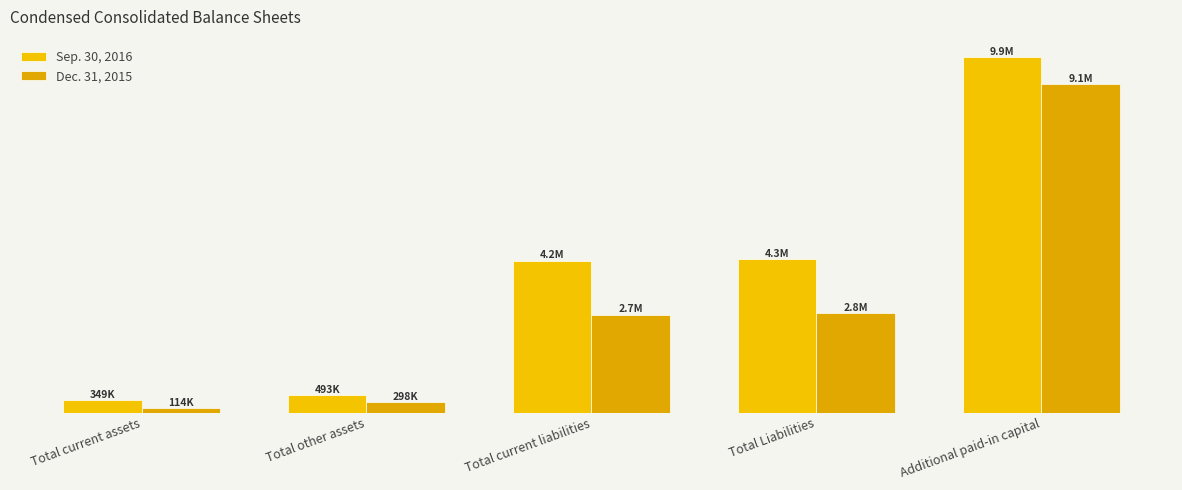

Between Total current assets and Total current liabilities, which series saw the biggest shift?

Sep. 30, 2016